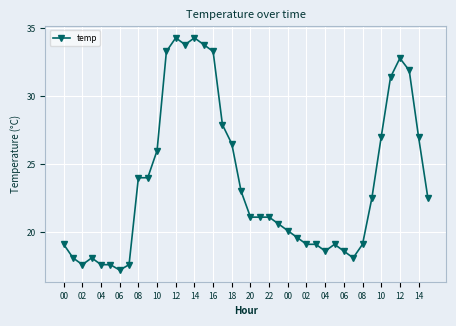

What is the difference between the maximum and minimum values?

17.1